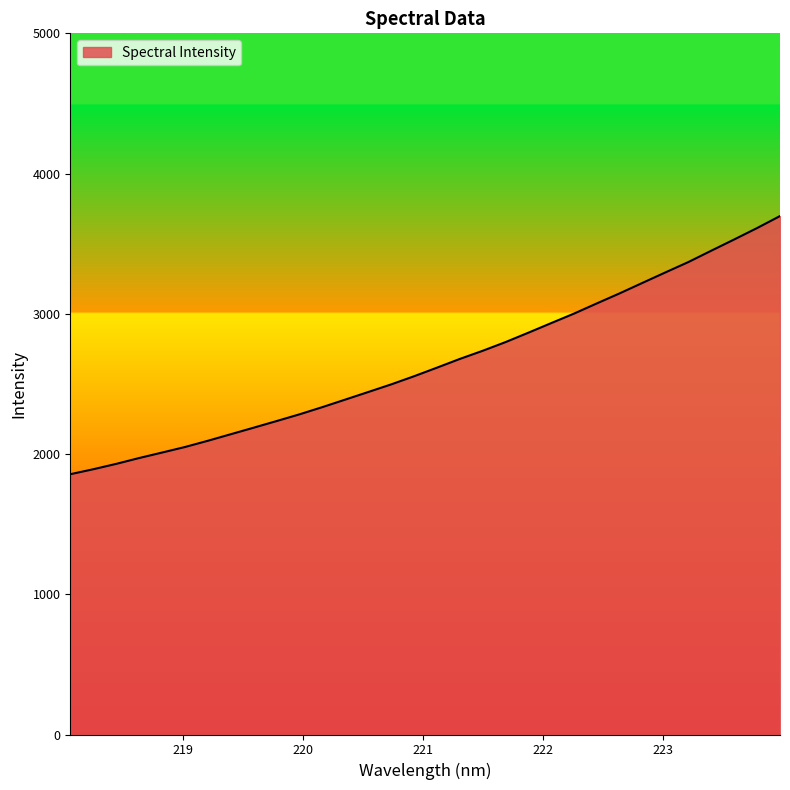

What is the difference between the maximum and minimum values?

1840.9